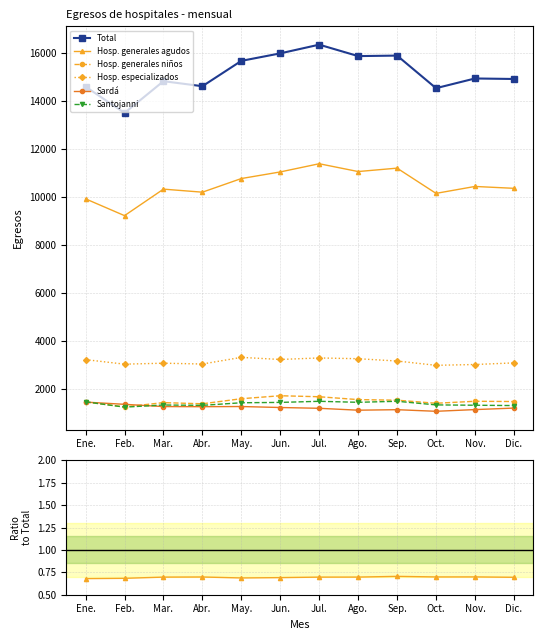

Read the Total value at May..

15692.0